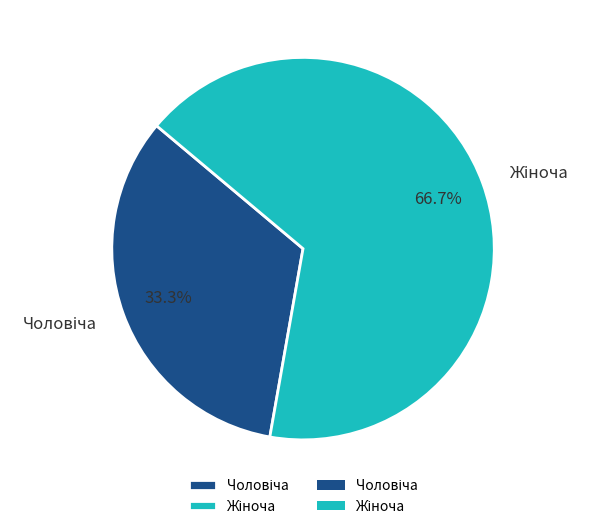

To the nearest percent, what is the difference between the largest and smallest slice percentages?

33%